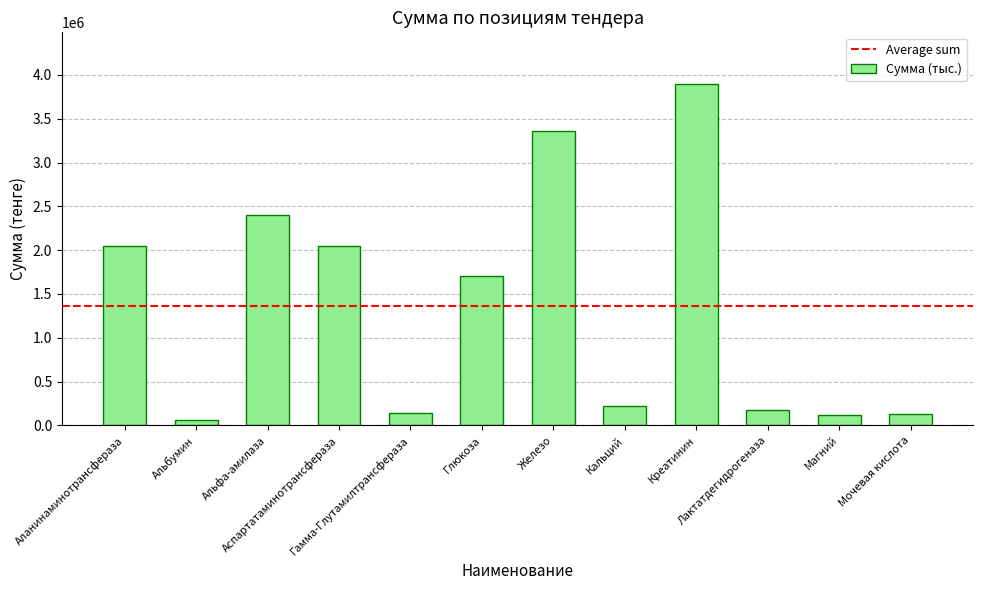

What is the average value?

1359583